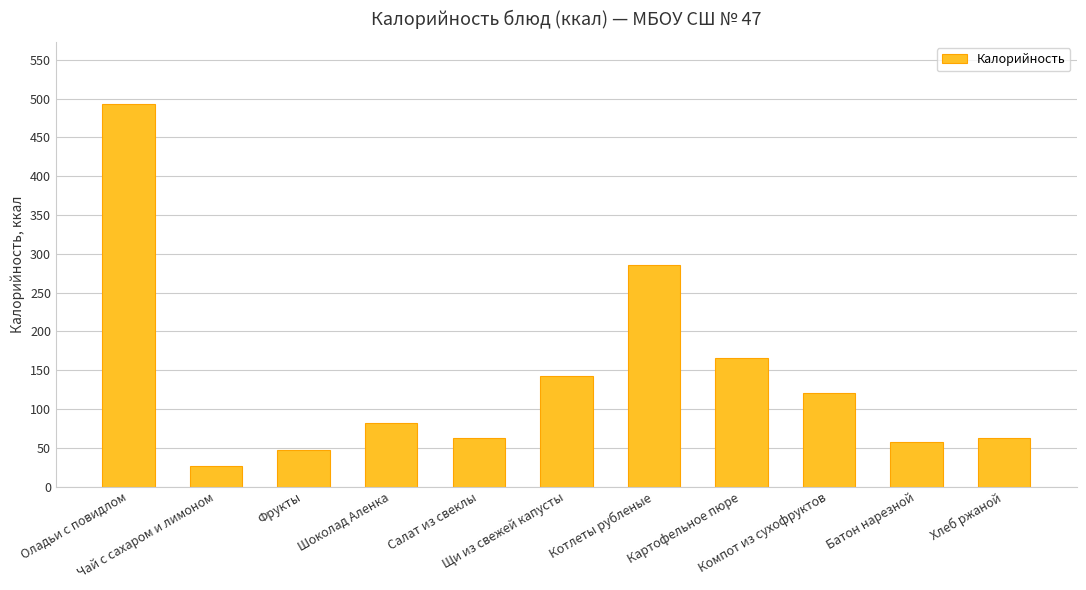

Where is the data nearest to the value 260?

Котлеты рубленые